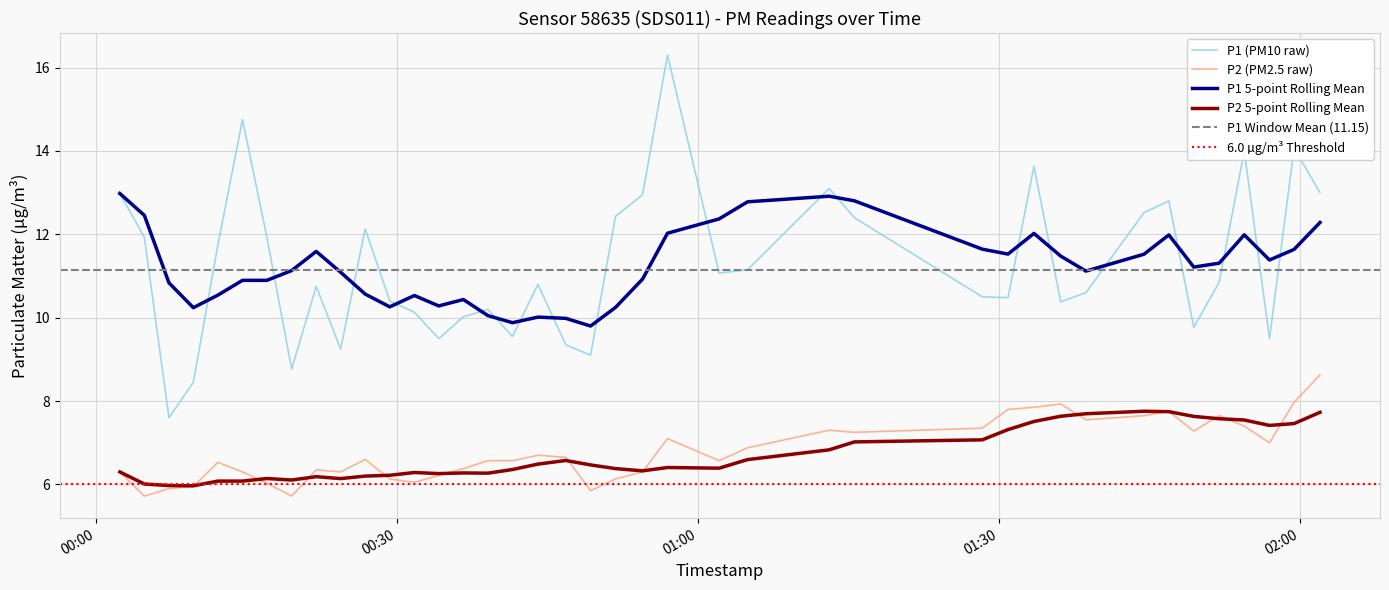

Does the chart display data point markers on the line(s)?

No